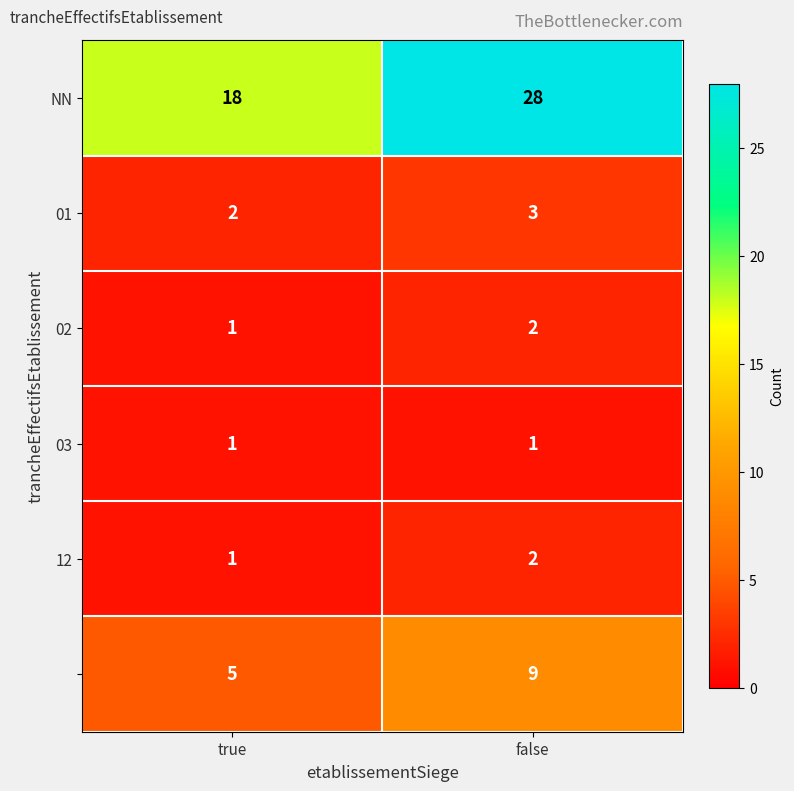

What is the difference between the highest and lowest values at false?

27